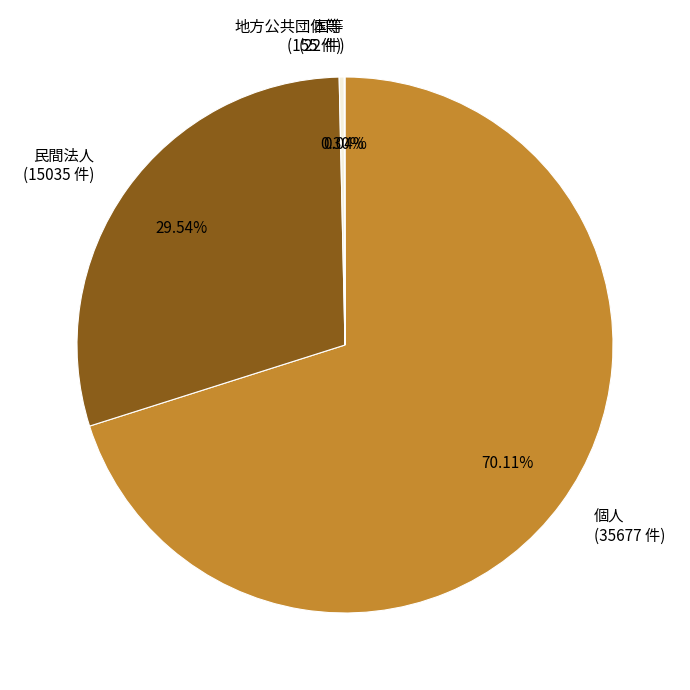

Do 個人 (35677 件) and 民間法人 (15035 件) together represent more than half of the pie?

Yes